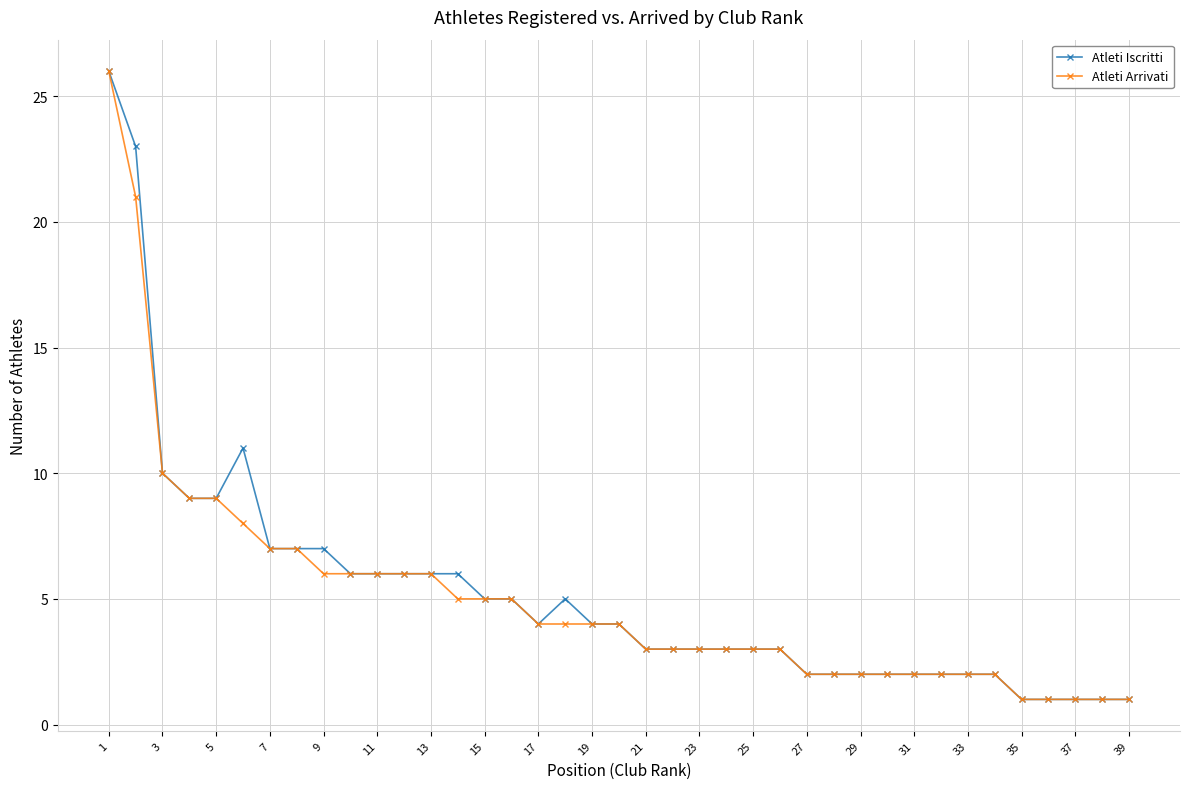

True or false: Atleti Iscritti has more than 1 interior local peaks.

True